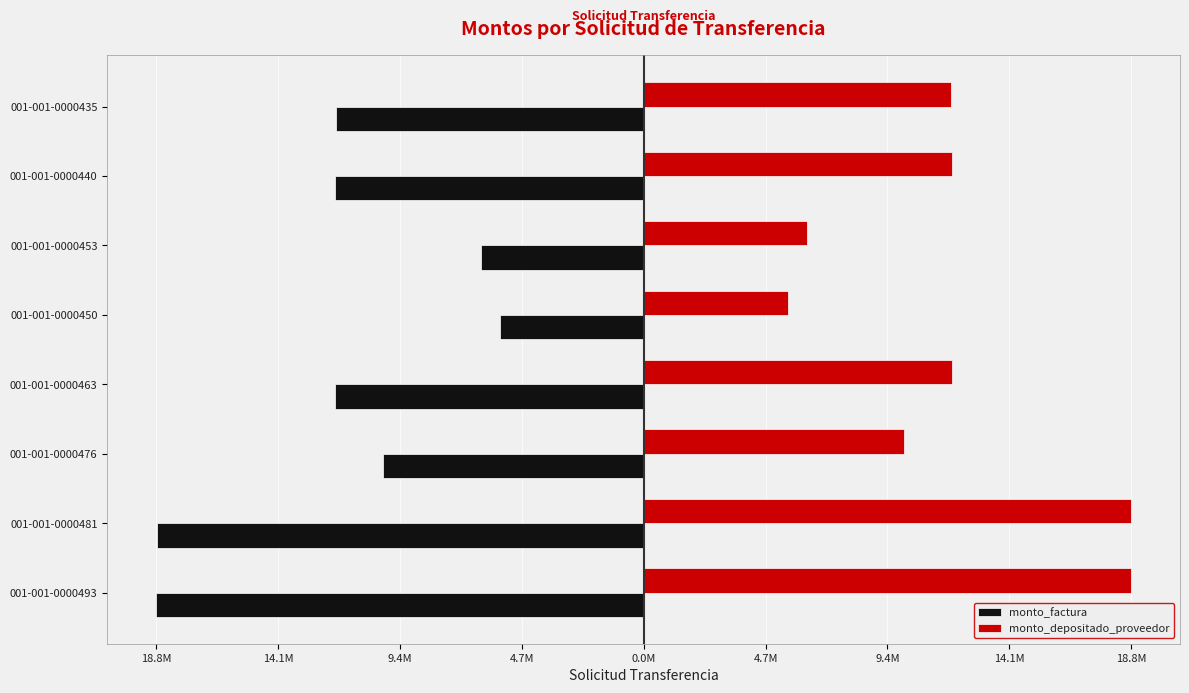

What are all the series names shown in the legend?

monto_factura, monto_depositado_proveedor